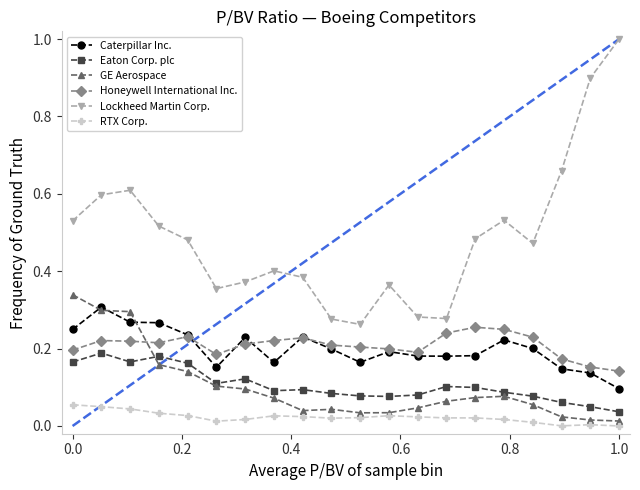

What is the maximum value shown in the chart?

1.0